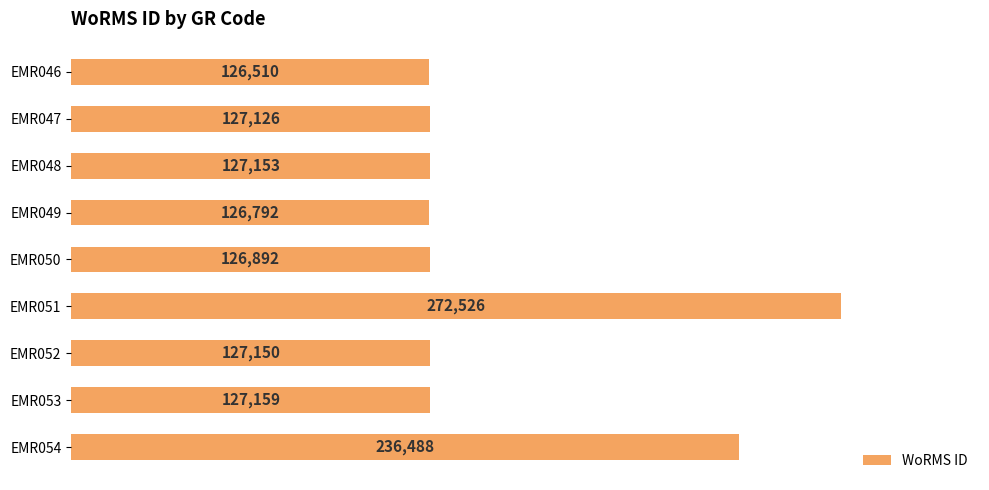

At which category does the chart reach its peak across all series?

EMR051